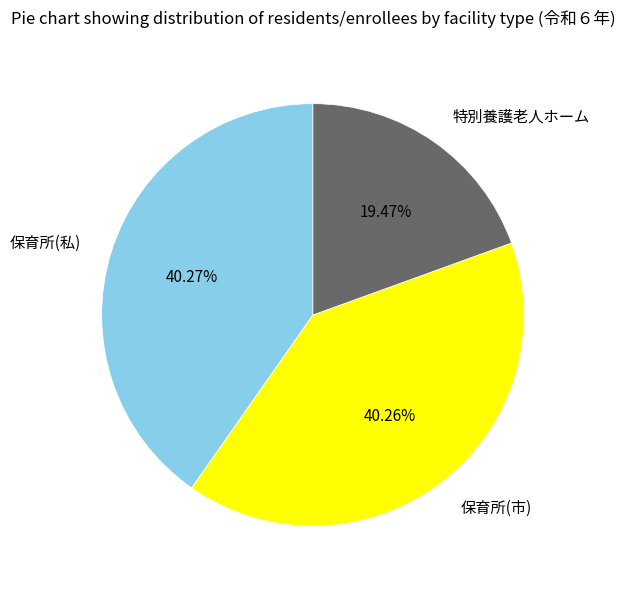

Between 特別養護老人ホーム and 保育所(私), which is larger?

保育所(私)